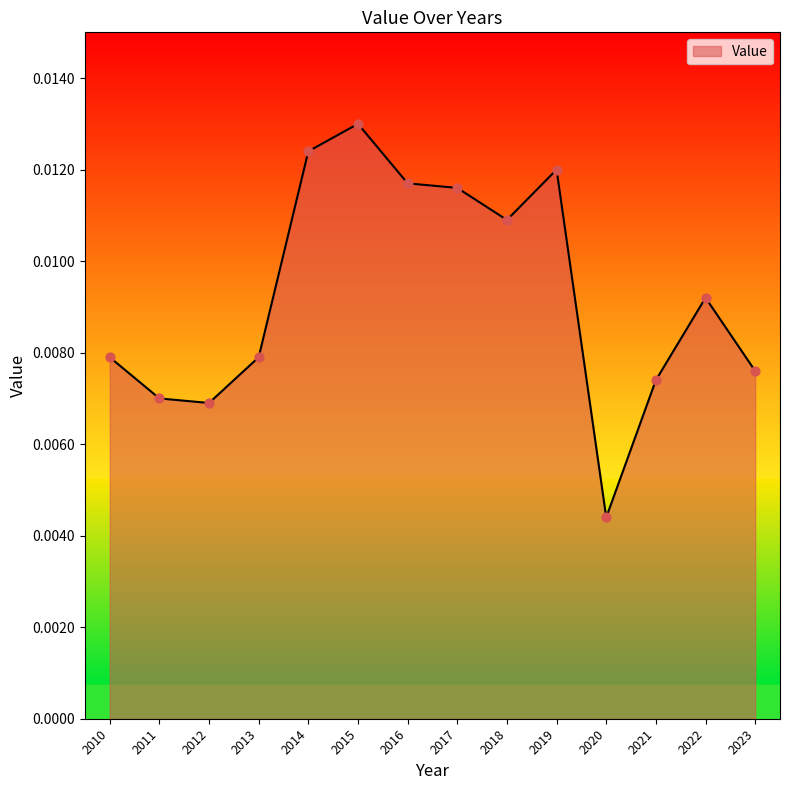

Between 2012 and 2020, which is larger?

2012